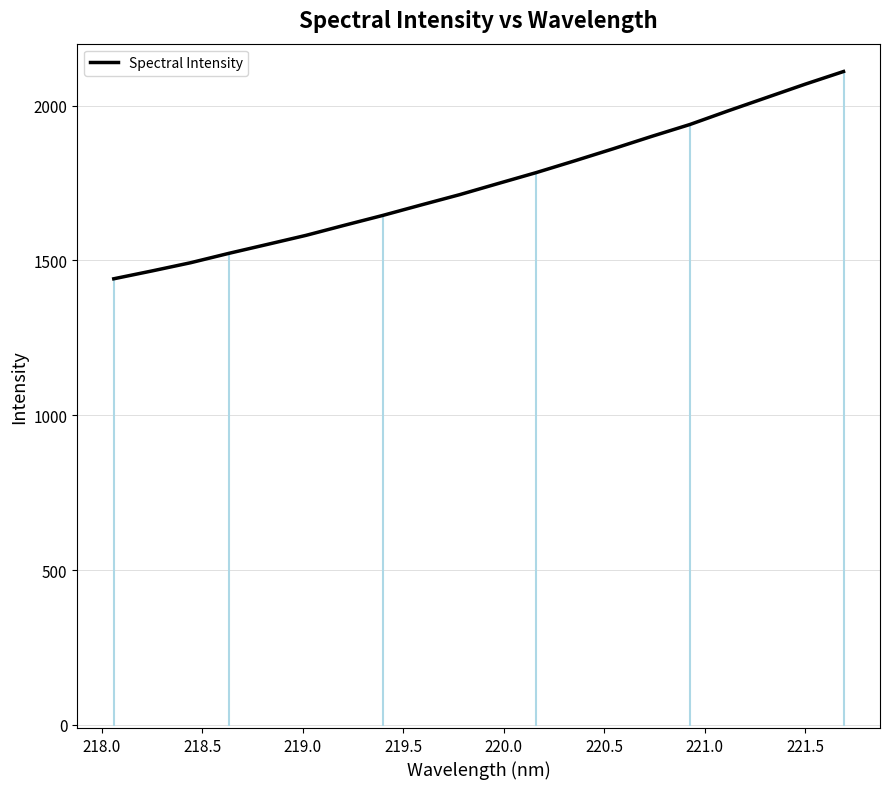

What is the greatest value displayed?

2110.1